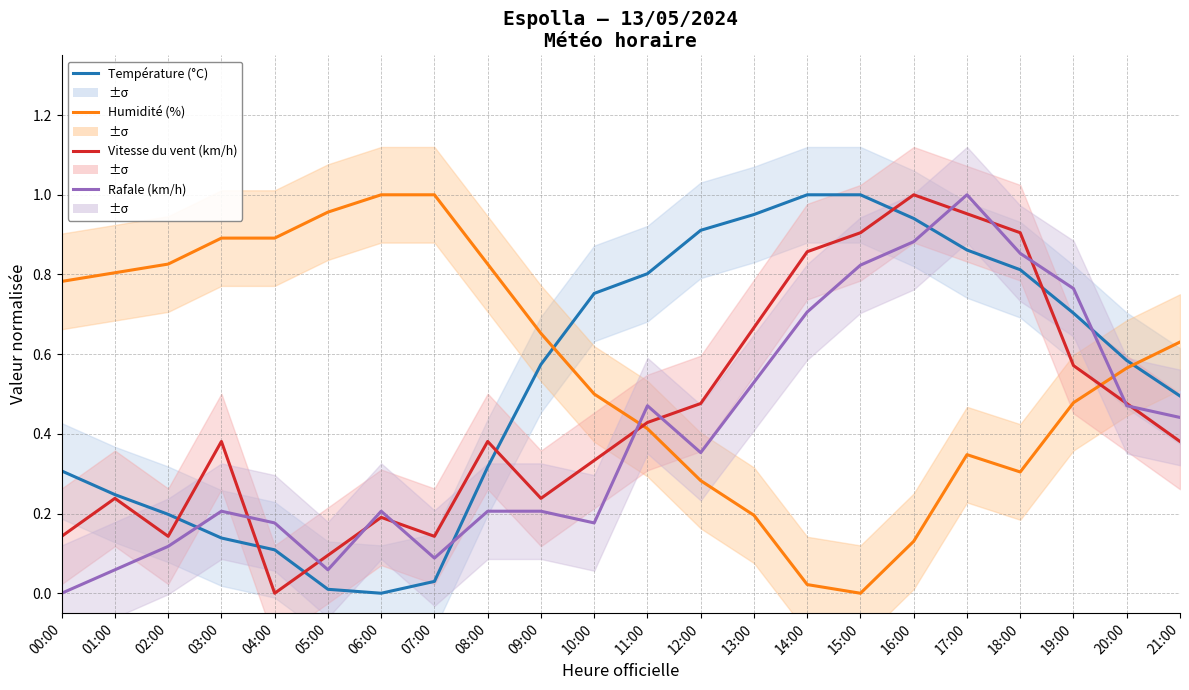

How many intersections are there between Humidité (%) and Vitesse du vent (km/h)?

2